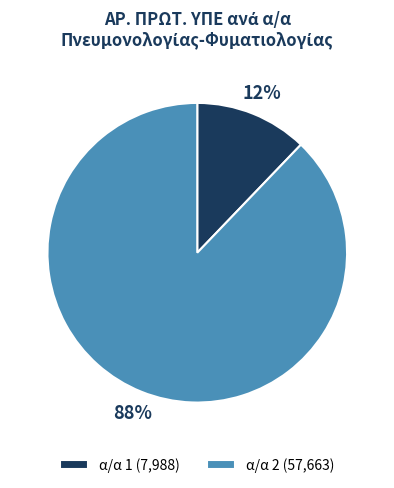

Rank the categories by value from highest to lowest.

α/α 2 (57,663), α/α 1 (7,988)